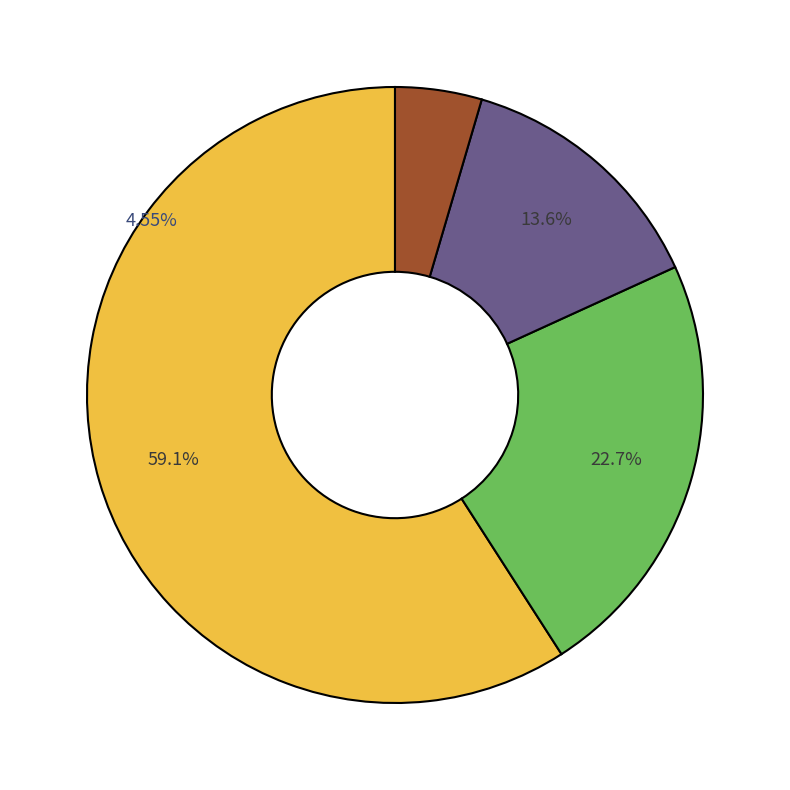

Is 2001 the majority of the pie?

No